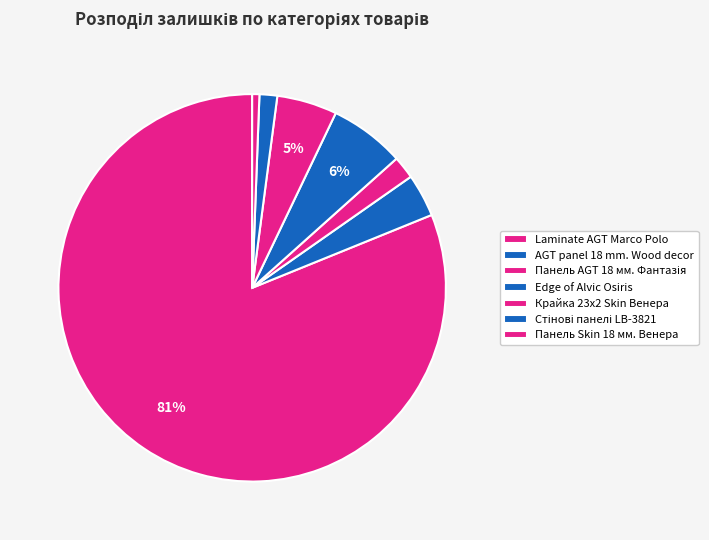

Is there a majority slice in this chart?

Yes